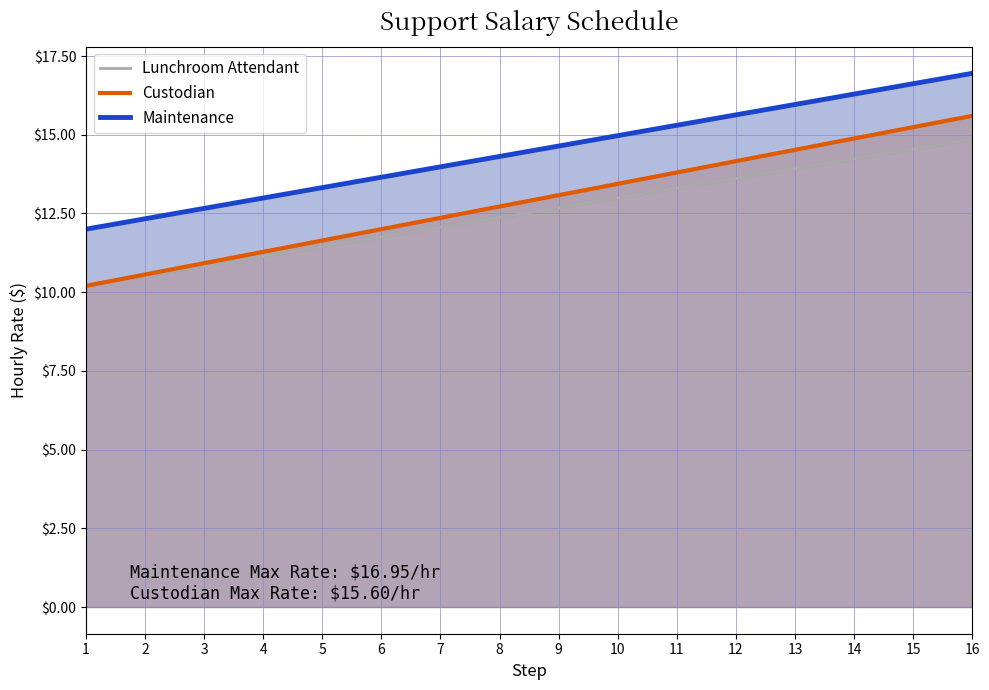

List the series in order of their overall mean, lowest first.

Lunchroom Attendant, Custodian, Maintenance